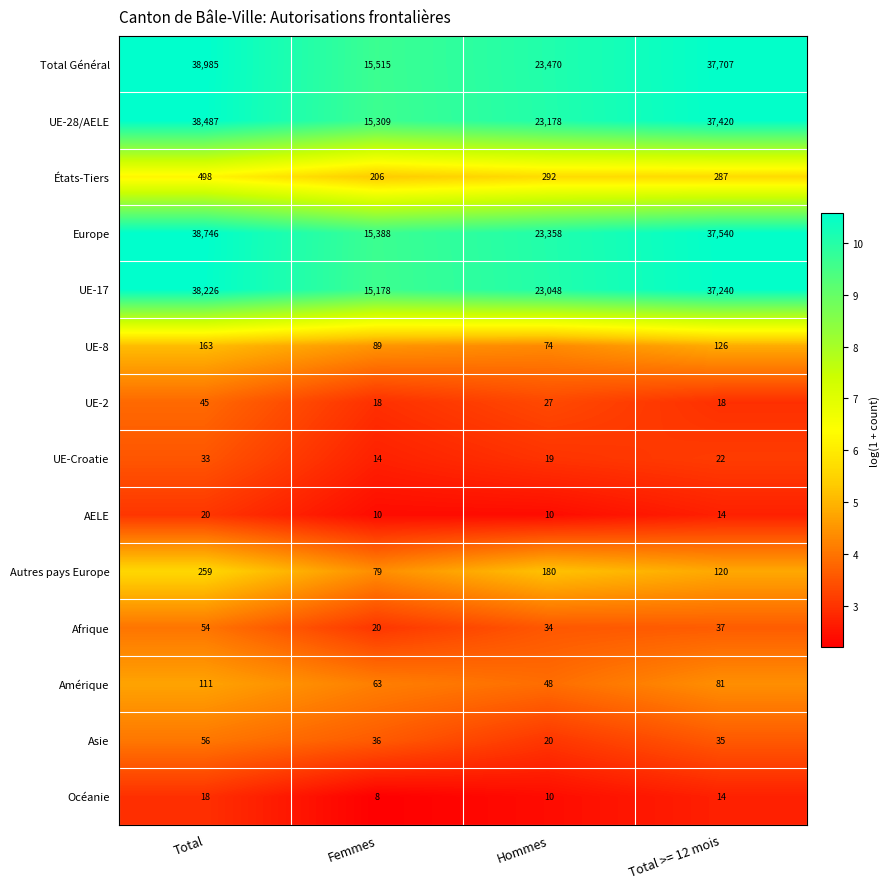

Which category has the highest value in the Amérique series?

Total